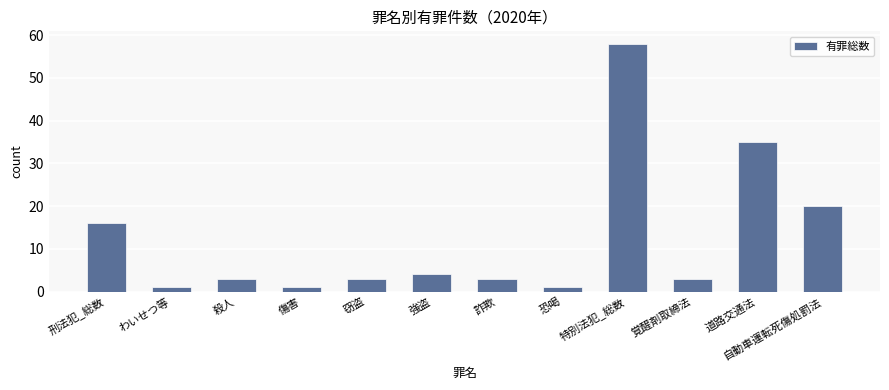

What is the difference between the maximum and minimum values?

57